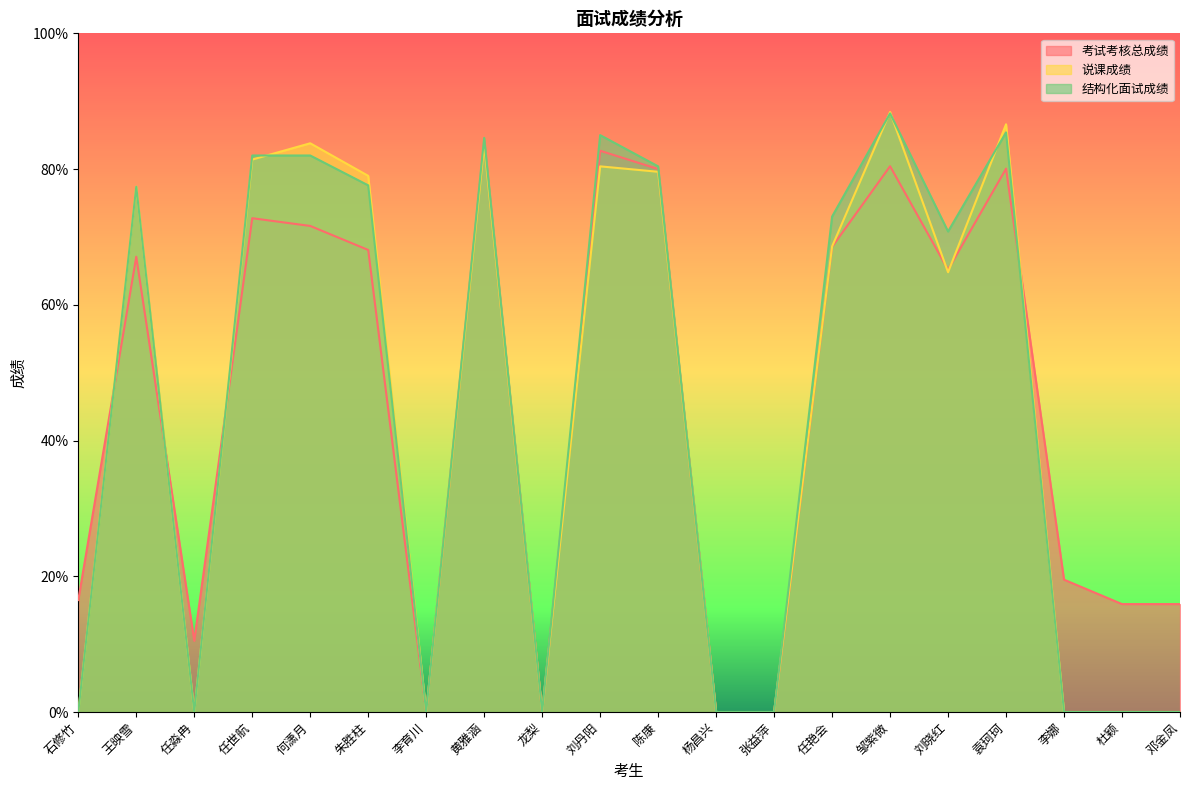

At which label does 说课成绩 first exceed 68?

王映雪